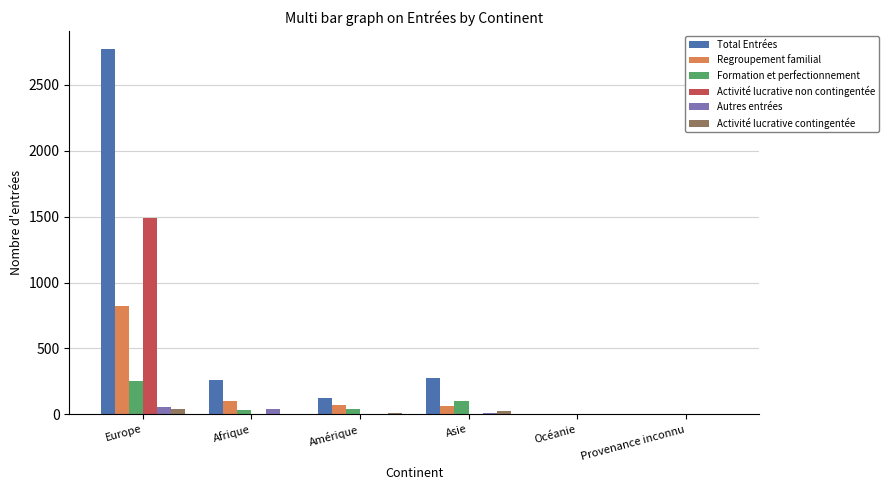

What is the difference between the Activité lucrative contingentée values at Provenance inconnu and Amérique?

8